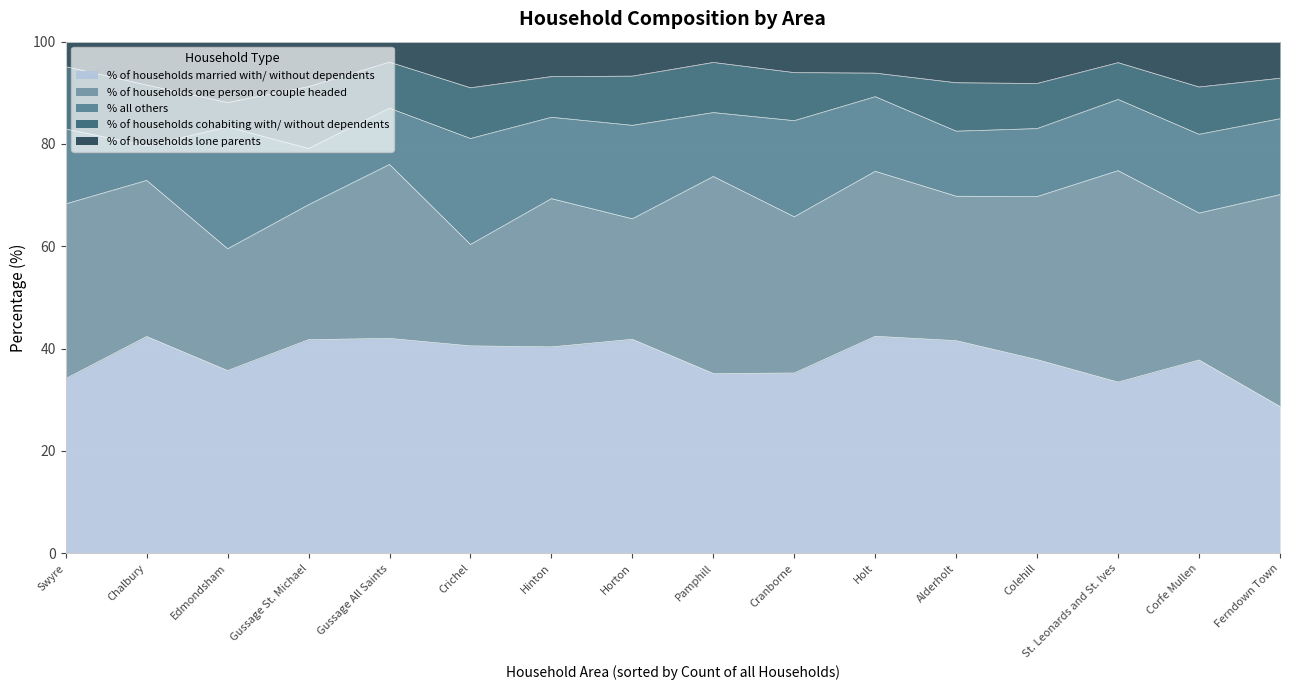

At how many categories does at least one series exceed 11?

16